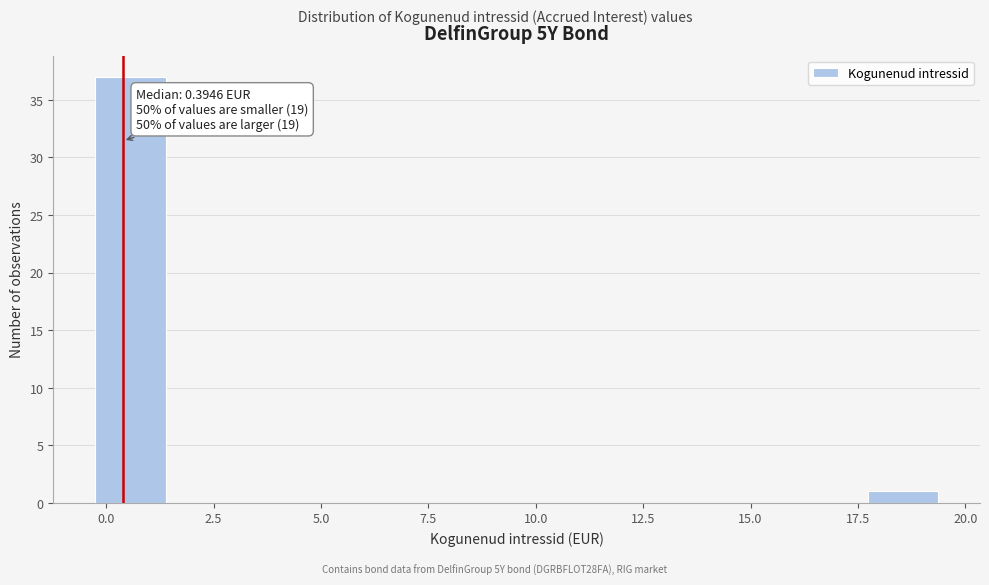

Read against the x-axis, roughly where is the centre of the tallest bar?

0.5